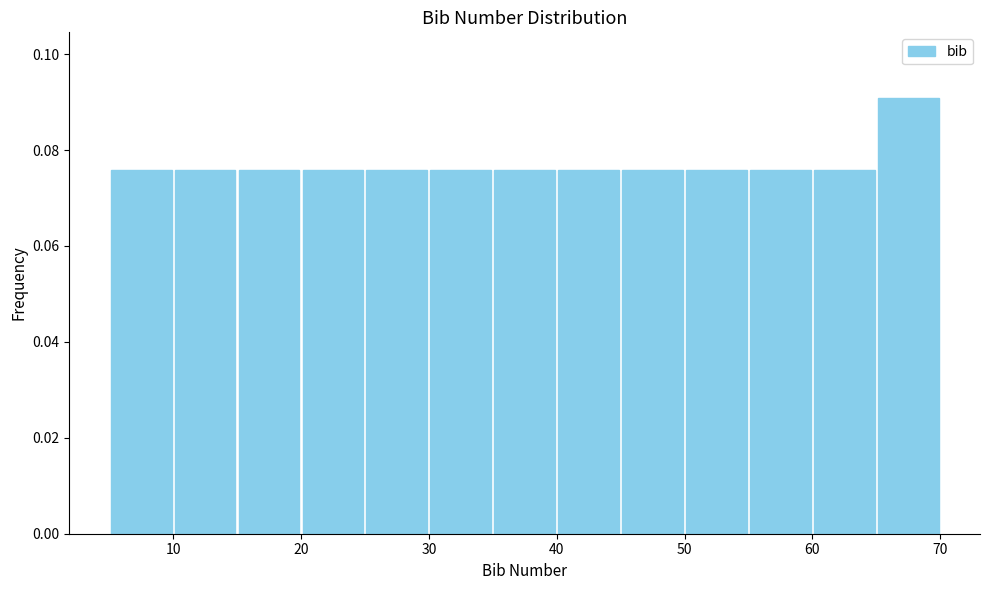

What is the height of the bar covering 45 to 50 on the x-axis? The values are not printed on the chart, so give them approximately, as read against the axis.

0.076